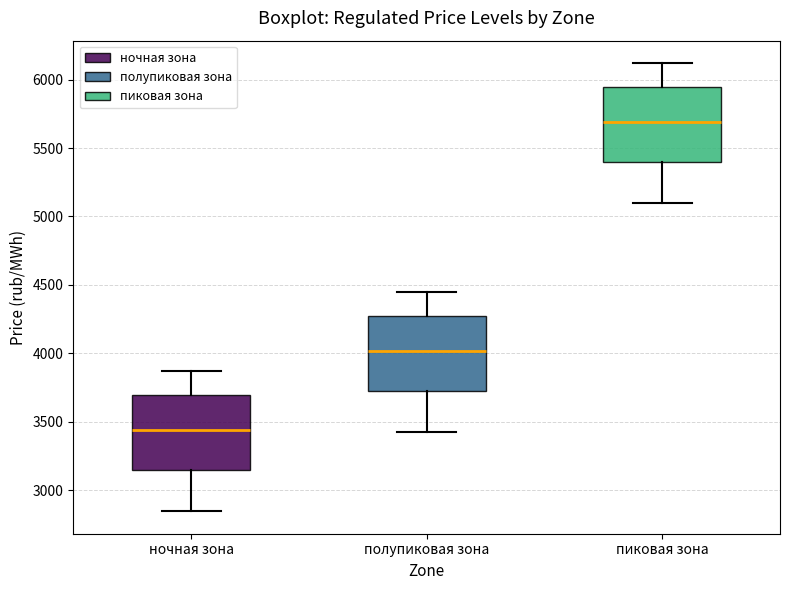

Reading left to right, transcribe this box plot: for each box, give where its median line is, the range the box spans, and where its two whiskers end, as read against the y-axis. The values are not printed on the chart, so give them approximately, as read against the axis.

ночная зона: median 3450, box 3150 to 3700, whiskers 2850 to 3850
полупиковая зона: median 4000, box 3700 to 4250, whiskers 3400 to 4450
пиковая зона: median 5700, box 5400 to 5950, whiskers 5100 to 6100